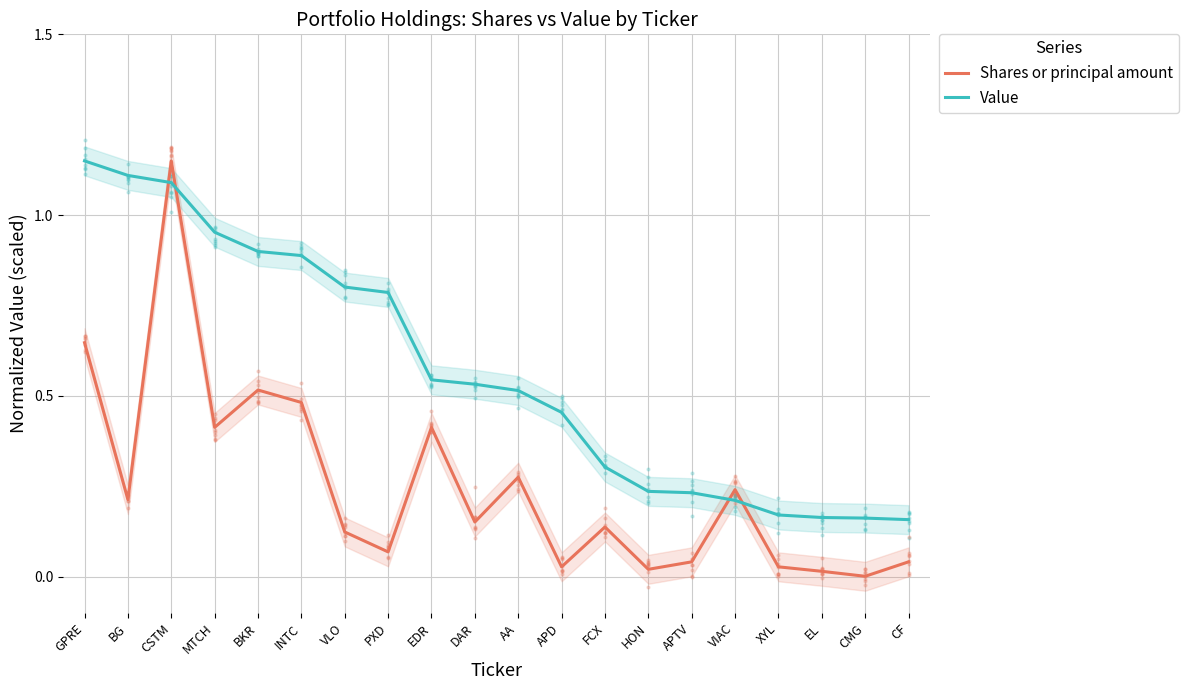

What are all the series names shown in the legend?

Shares or principal amount, Value